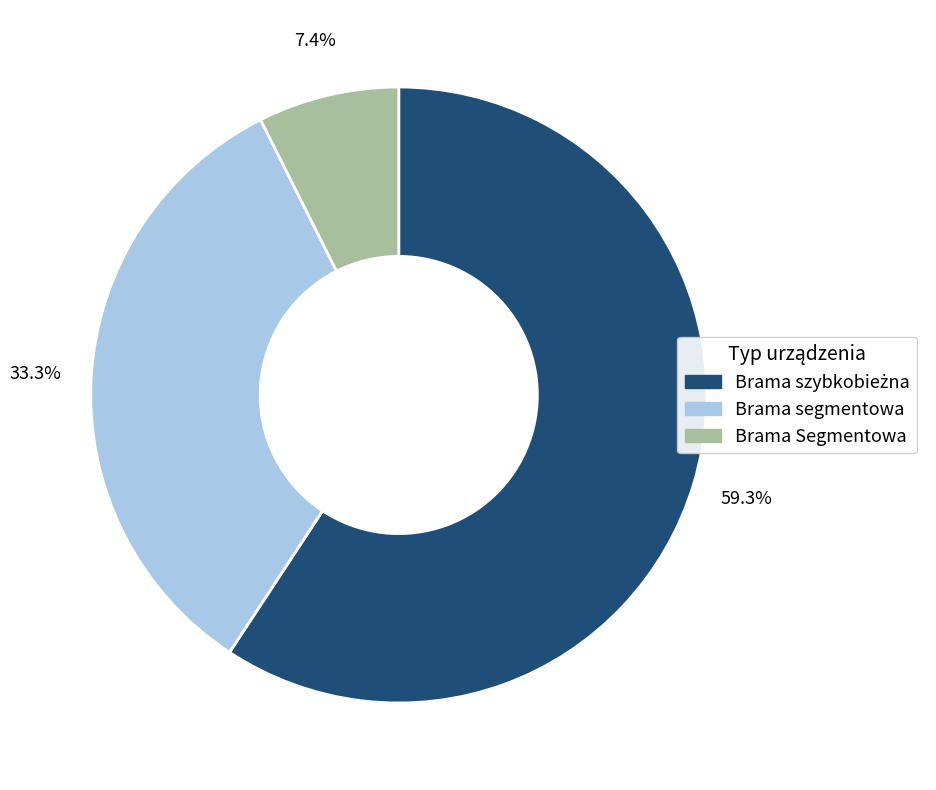

Which has a higher value, Brama Segmentowa or Brama segmentowa?

Brama segmentowa